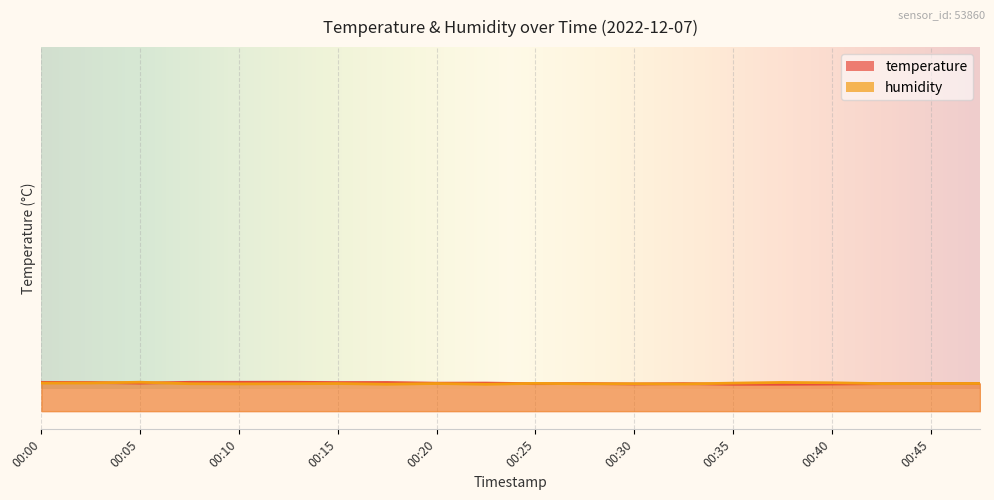

Reading left to right, transcribe all the data shown in this chart.

temperature: 00:00=6.5	00:02=6.5	00:05=6.3	00:07=6.5	00:10=6.5	00:12=6.5	00:15=6.5	00:17=6.5	00:20=6.3	00:22=6.3	00:25=6.2	00:28=6.2	00:30=6.1	00:33=6.2	00:35=6.1	00:38=6.1	00:40=6.1	00:43=6.2	00:45=6.2	00:48=6.2
humidity: 00:00=6.3	00:02=6.3	00:05=6.5	00:07=6.2	00:10=6.1	00:12=6.2	00:15=6.2	00:17=6.1	00:20=6.2	00:22=6.1	00:25=6.3	00:28=6.2	00:30=6.2	00:33=6.1	00:35=6.3	00:38=6.5	00:40=6.4	00:43=6.2	00:45=6.2	00:48=6.2